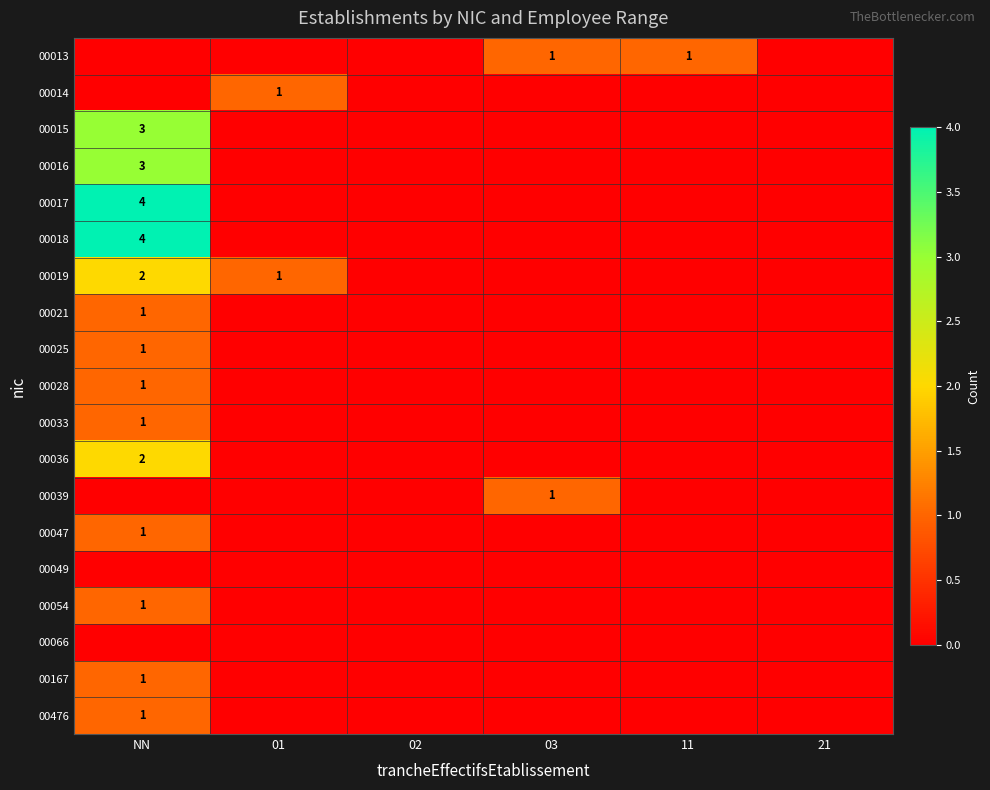

At how many categories does at least one series exceed 3?

1